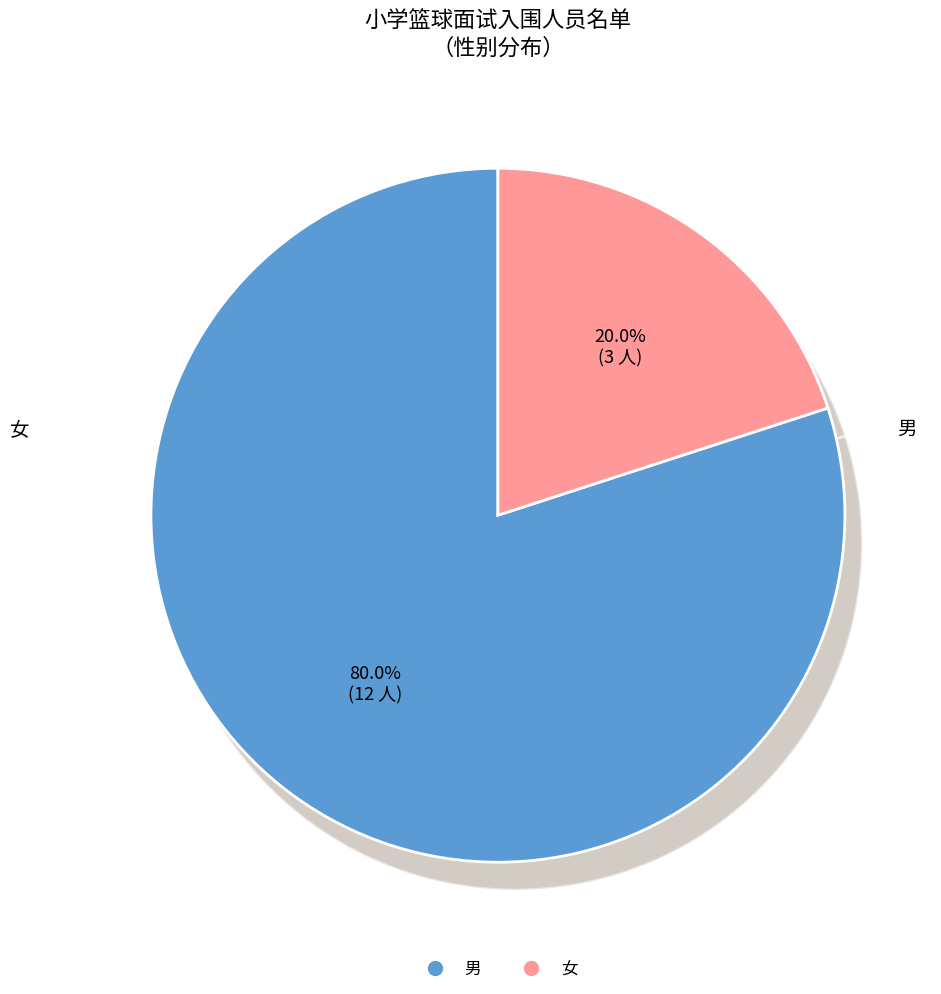

True or false: 女 accounts for 6% of the total.

False